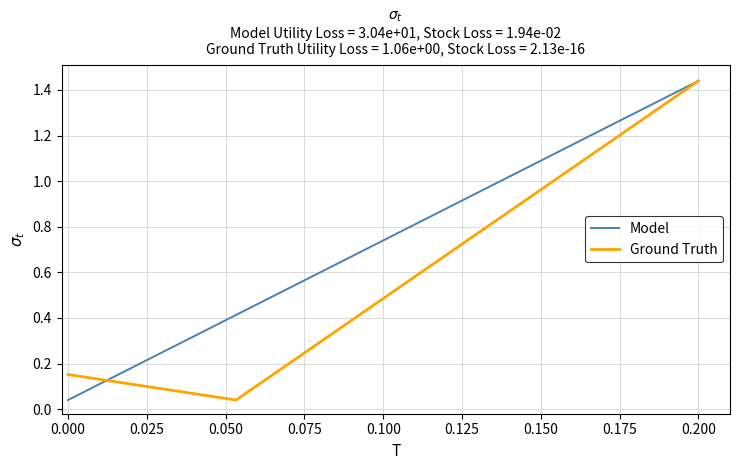

Between which two adjacent categories do Model and Ground Truth first intersect?

0.000 and 0.025